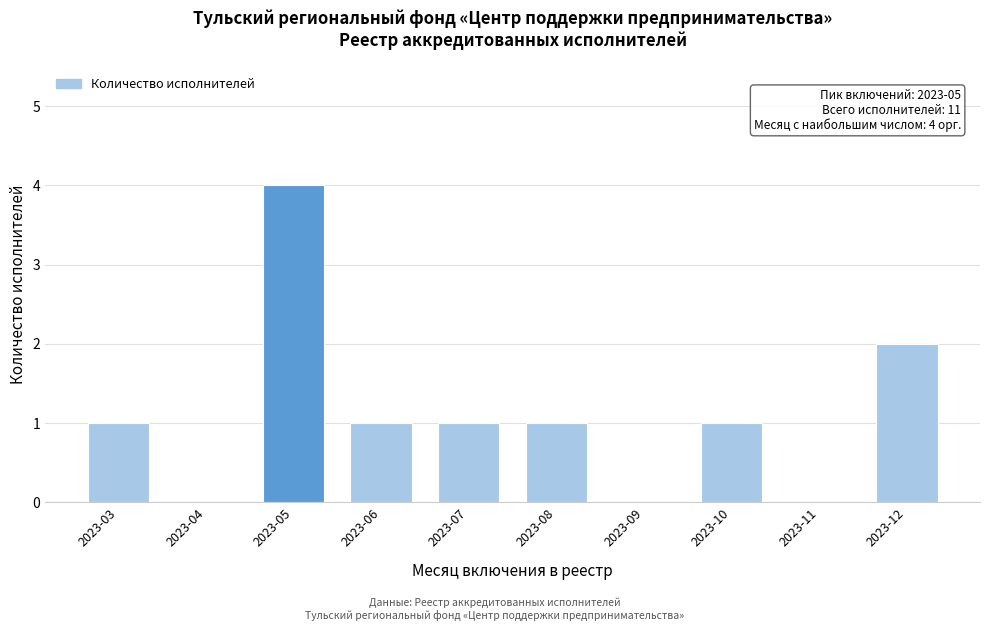

Reading right to left, list all the values displayed in this chart.

2023-12=2	2023-11=0	2023-10=1	2023-09=0	2023-08=1	2023-07=1	2023-06=1	2023-05=4	2023-04=0	2023-03=1